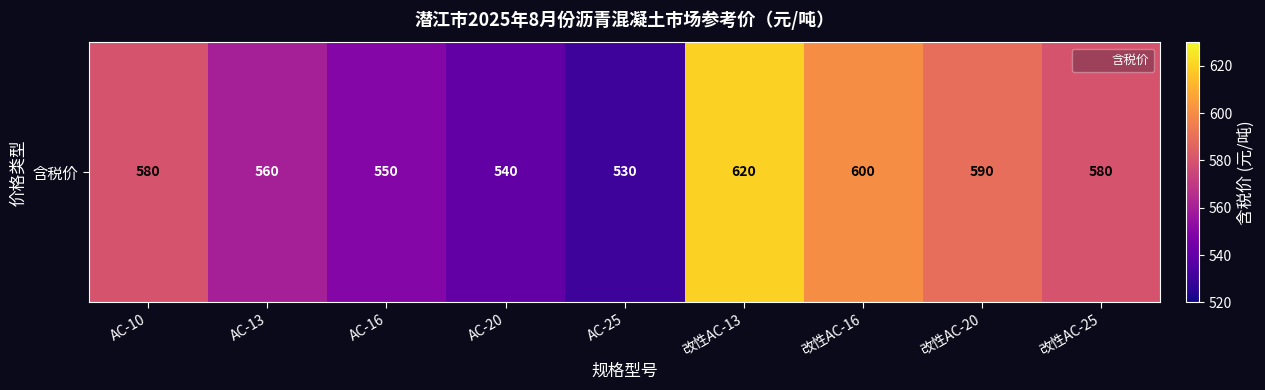

What is the difference between the maximum and minimum values?

90